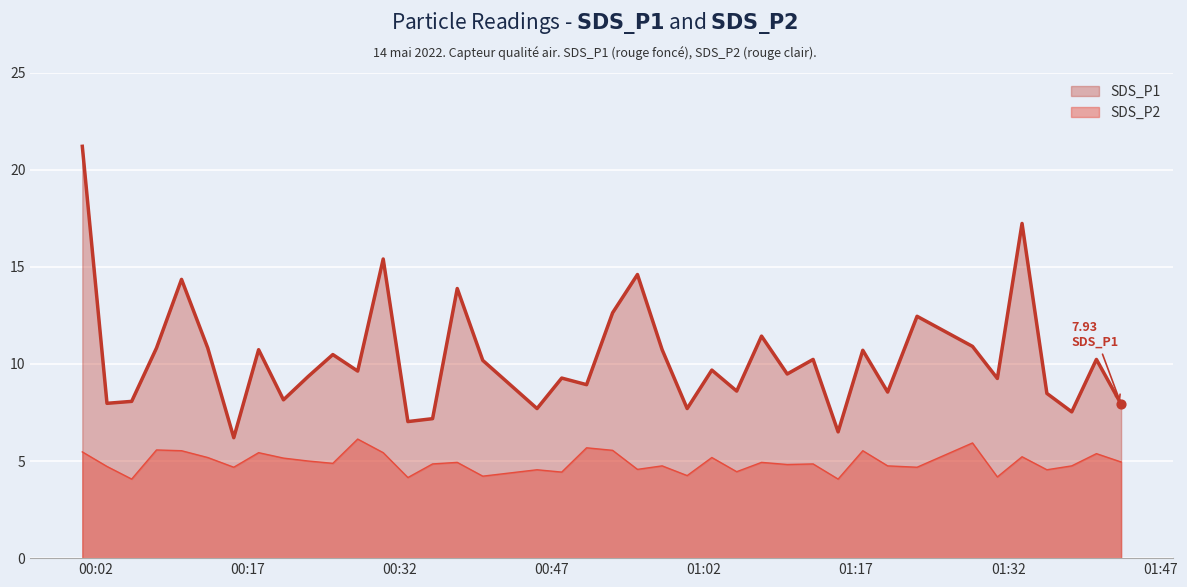

Which series has the largest Y range (max minus min)?

SDS_P1